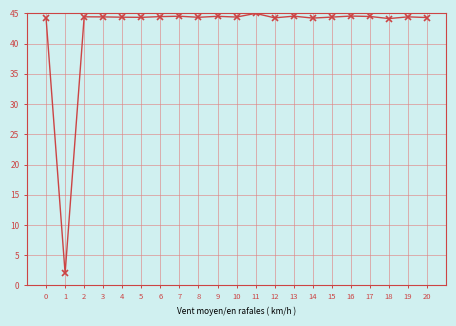

How many series are shown in this chart?

1